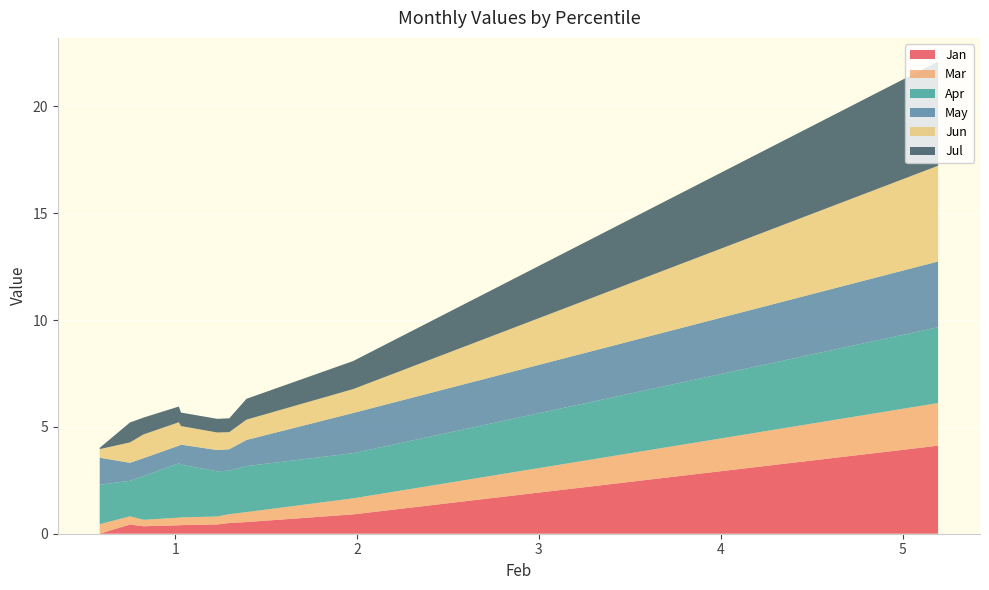

Reading left to right, what are all the values shown in this chart?

Jan: pct05=4.1	pct15=0.9	pct25=0.5	pct35=0.5	pct45=0.4	pct55=0.4	pct65=0.4	pct75=0.3	pct85=0.4	pct95=0.0
Mar: pct05=2.0	pct15=0.8	pct25=0.5	pct35=0.4	pct45=0.4	pct55=0.4	pct65=0.4	pct75=0.3	pct85=0.4	pct95=0.4
Apr: pct05=3.5	pct15=2.1	pct25=2.2	pct35=2.0	pct45=2.1	pct55=2.5	pct65=2.5	pct75=2.0	pct85=1.7	pct95=1.8
May: pct05=3.1	pct15=1.9	pct25=1.2	pct35=1.0	pct45=1.0	pct55=0.9	pct65=0.8	pct75=0.8	pct85=0.8	pct95=1.3
Jun: pct05=4.5	pct15=1.1	pct25=1.0	pct35=0.8	pct45=0.8	pct55=0.9	pct65=1.1	pct75=1.1	pct85=1.0	pct95=0.4
Jul: pct05=4.9	pct15=1.3	pct25=1.0	pct35=0.6	pct45=0.6	pct55=0.6	pct65=0.7	pct75=0.8	pct85=0.9	pct95=0.1